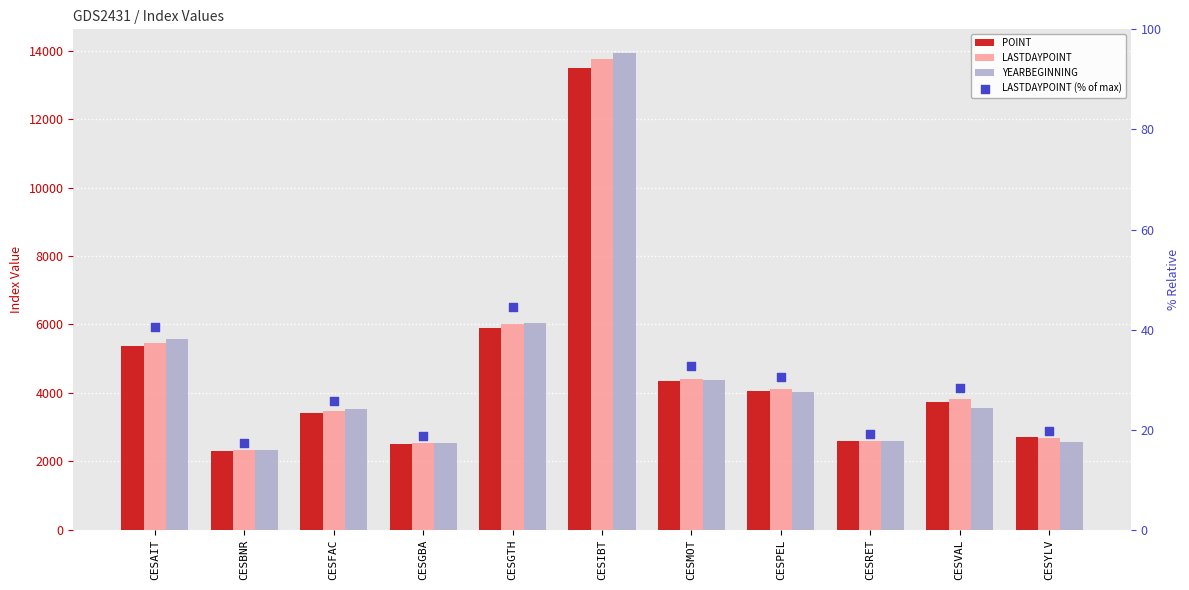

Which series contains the highest Y value?

YEARBEGINNING